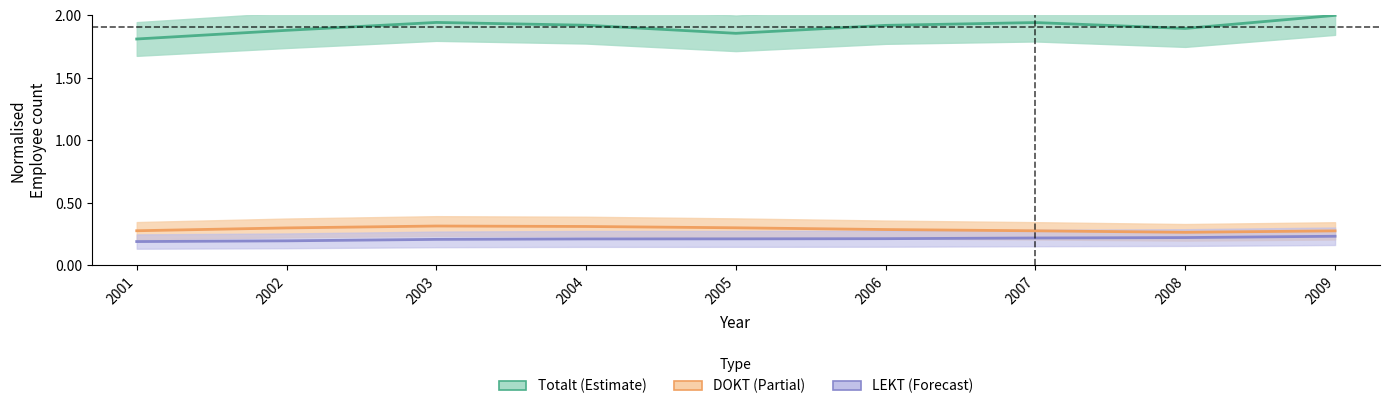

Count the Totalt (centre) values in the range 1 to 2.

9